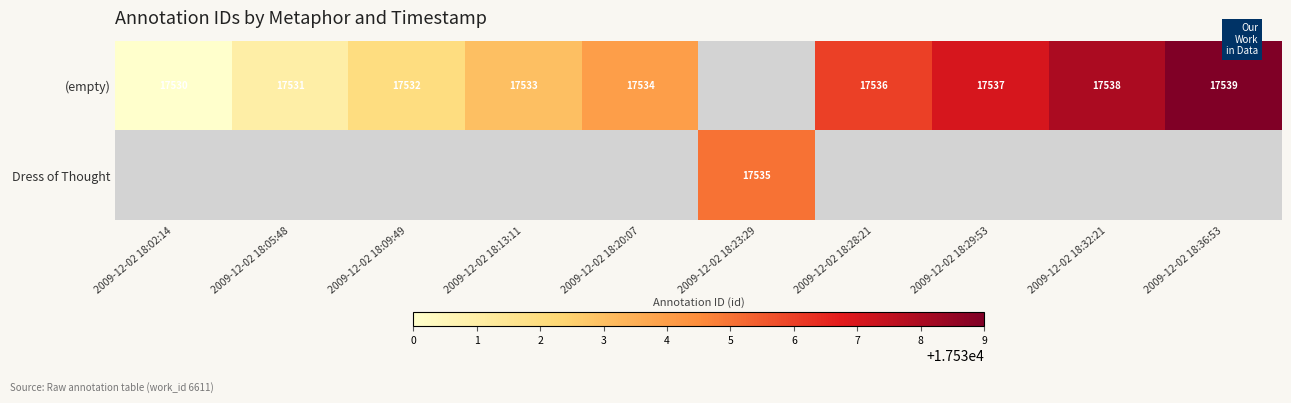

Between 2009-12-02 18:05:48 and 2009-12-02 18:20:07, which is larger?

2009-12-02 18:20:07